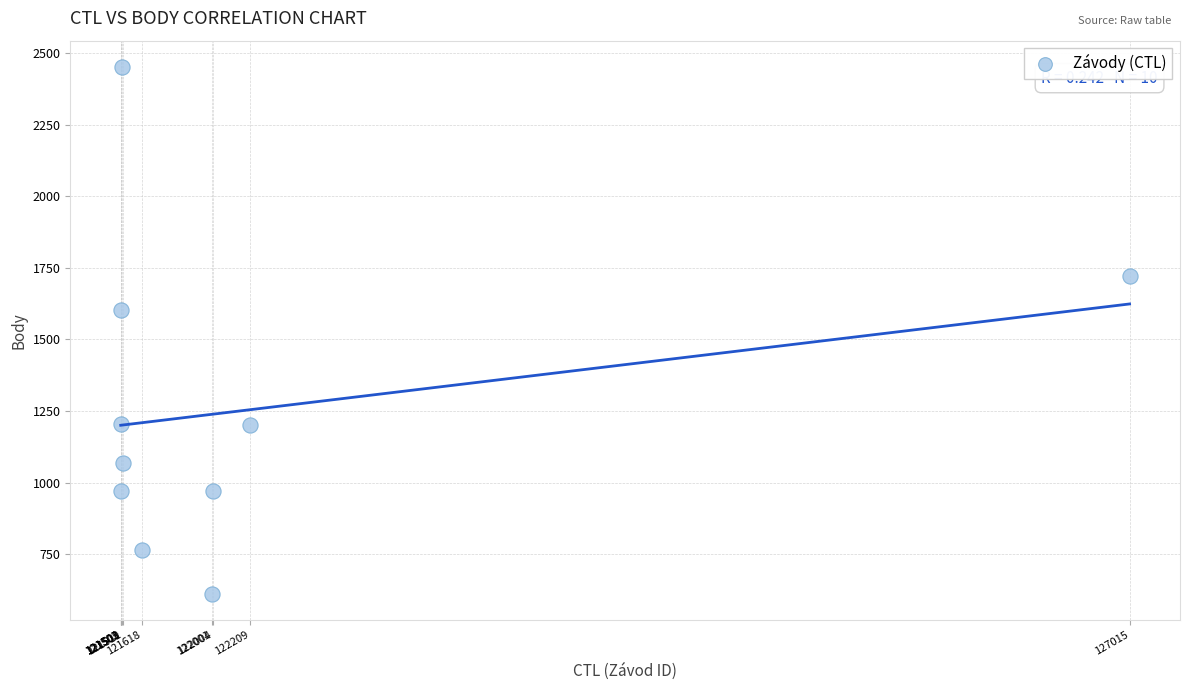

What Y value in the scatter plot is closest to 1531?

1604